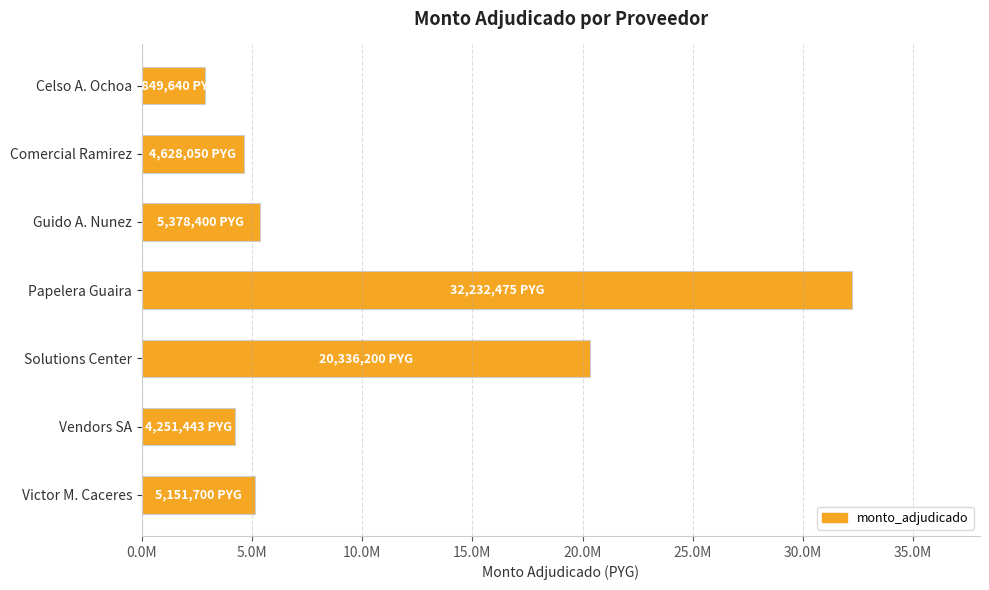

Does the chart contain any negative values?

No